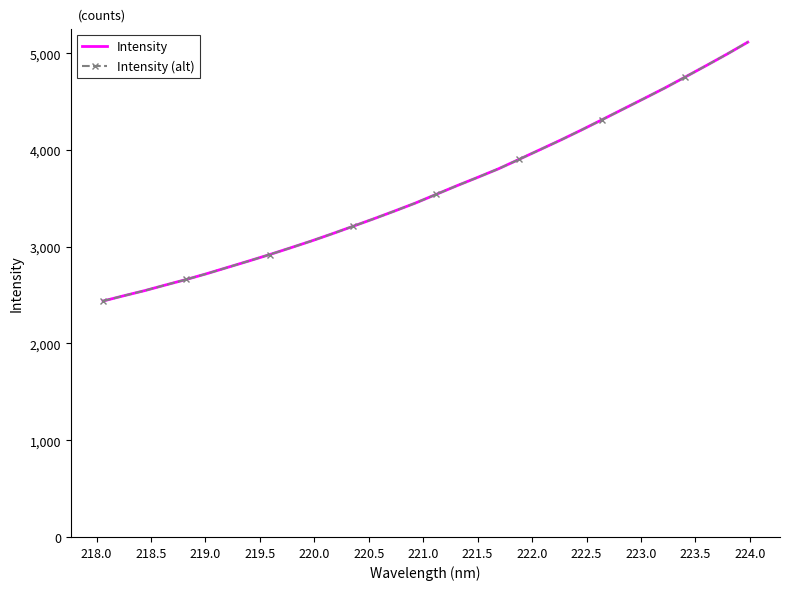

True or false: Intensity (alt) has more than 2 points higher than both neighbors.

False